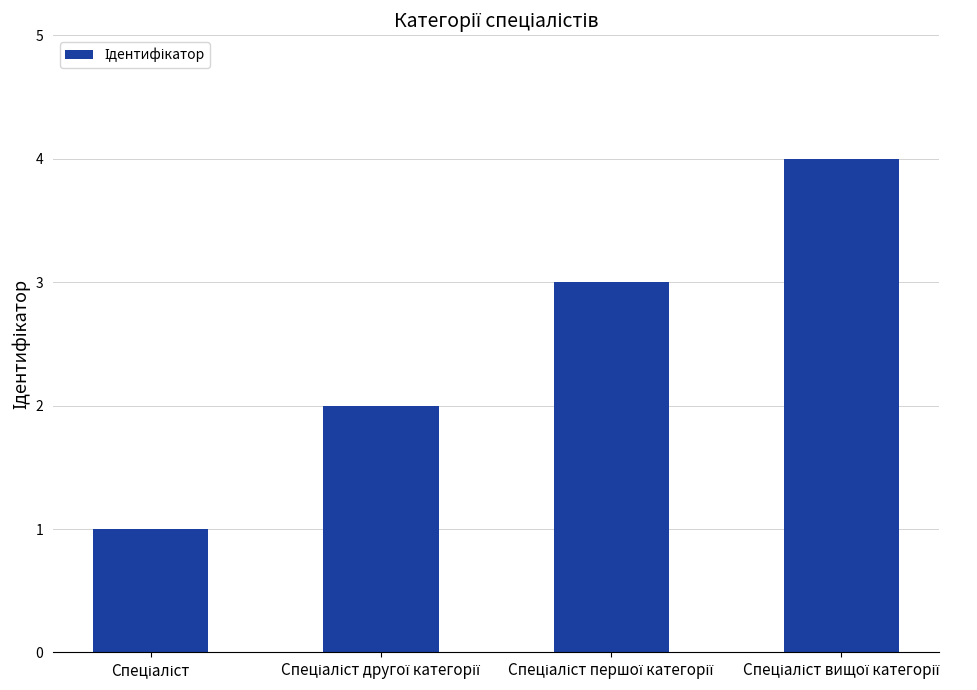

How many values are below 3?

2